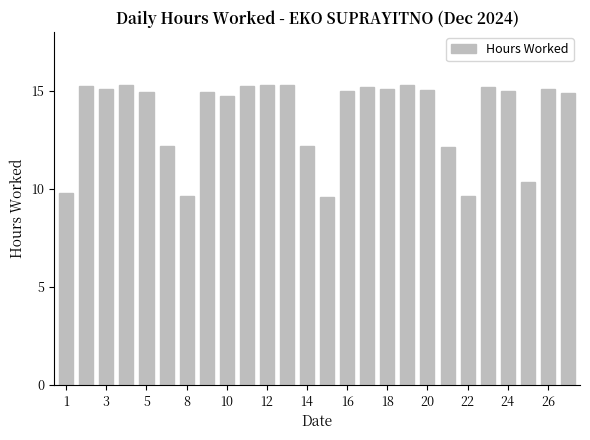

What is the smallest value displayed?

9.6